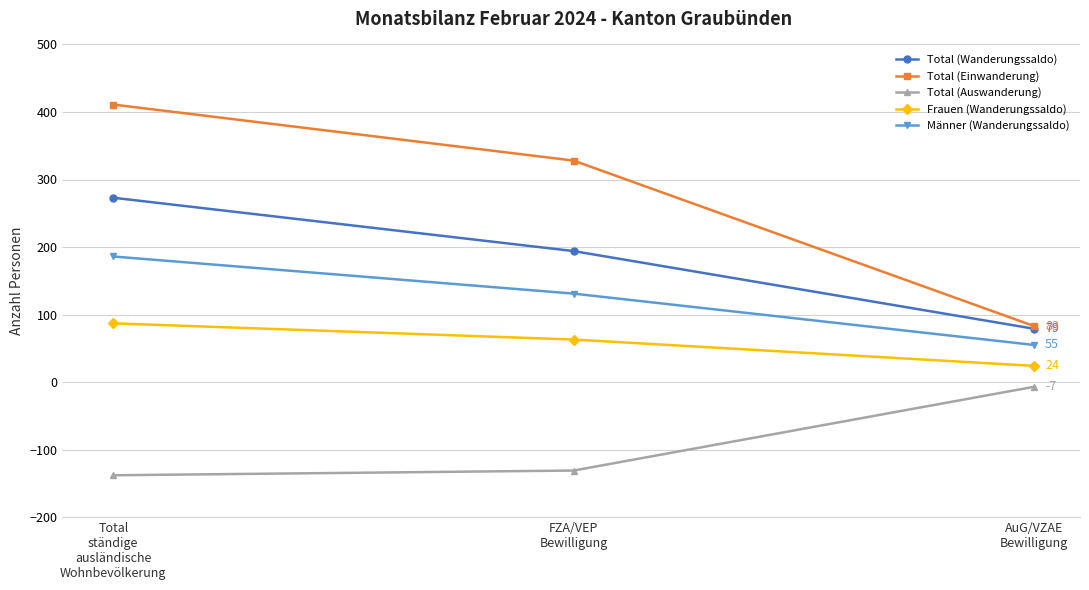

What value does the Frauen (Wanderungssaldo) series have at AuG/VZAE
Bewilligung?

24